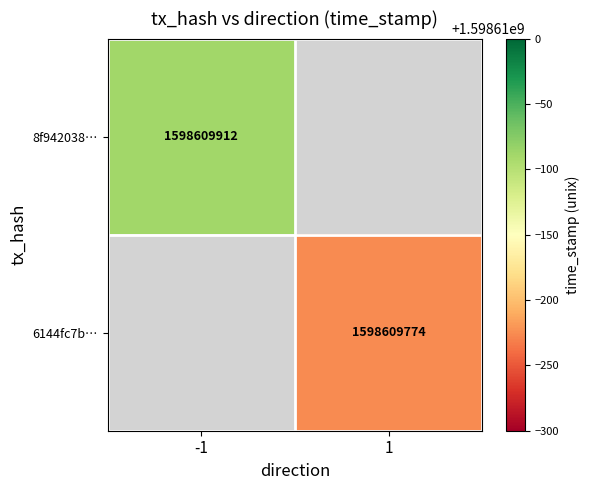

Which series has the largest total across all categories?

8f942038de18c81fc02edebd8f5dea4f1703141